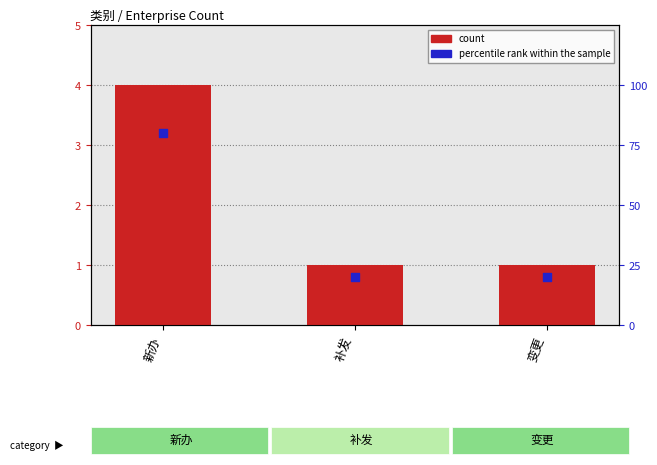

What are all the series names shown in the legend?

count, percentile rank within the sample